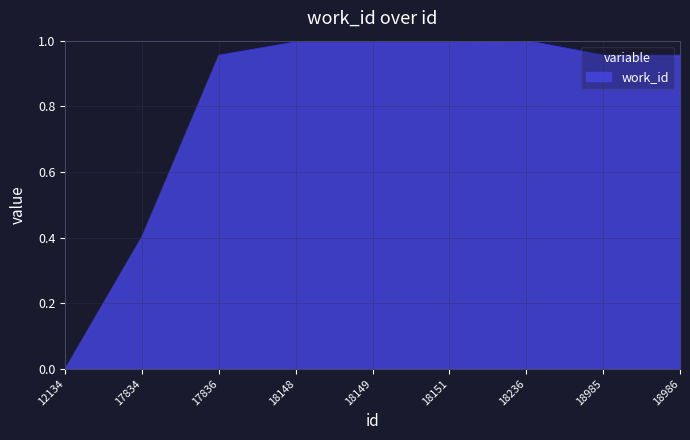

Does the chart display data point markers on the line(s)?

No